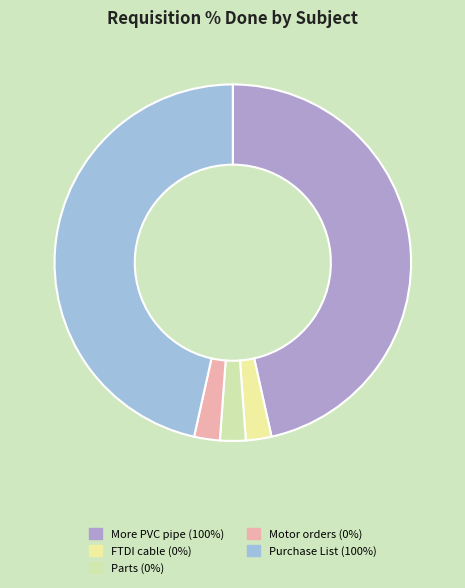

Which slice is the smallest?

FTDI cable